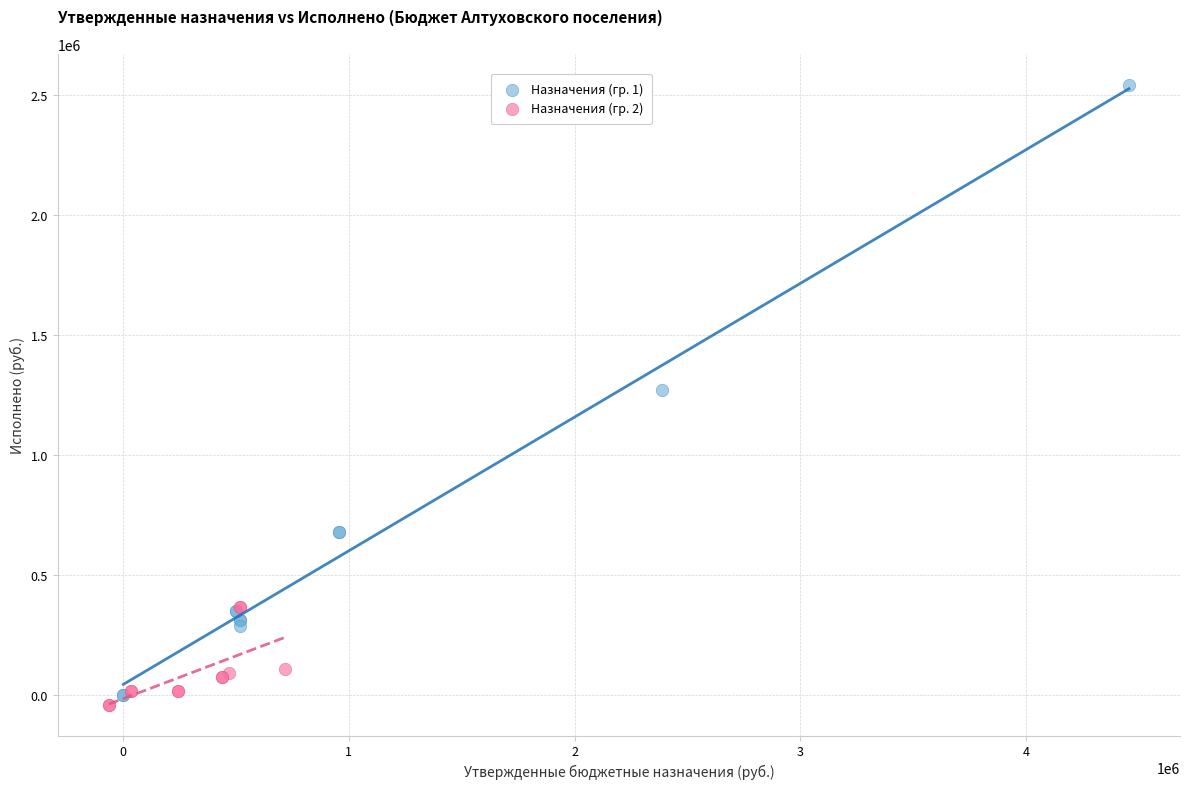

Which series reaches the maximum Y coordinate?

Назначения (гр. 1)